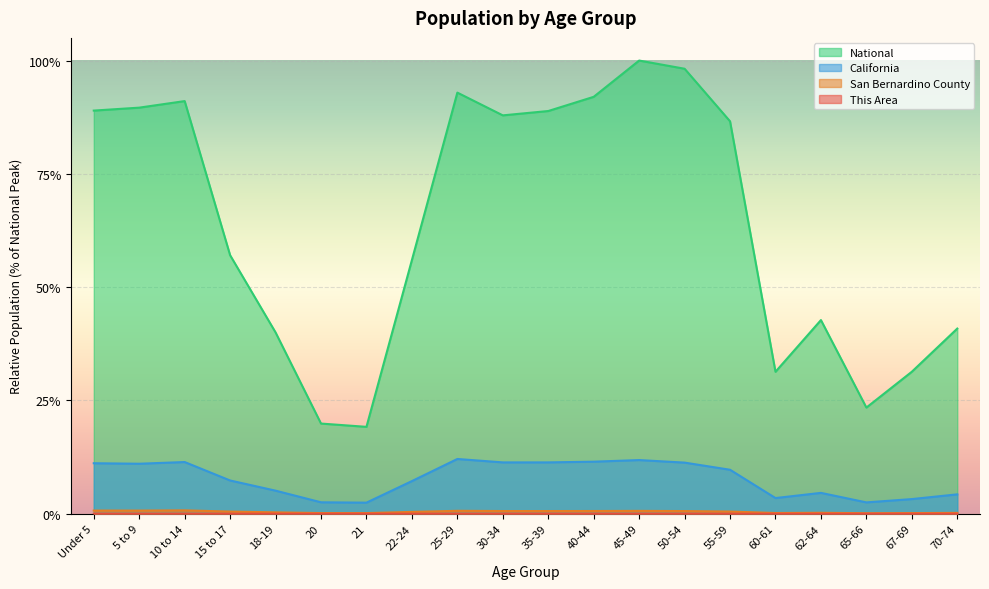

What is the value of the National point at the 7th from the left?

0.2